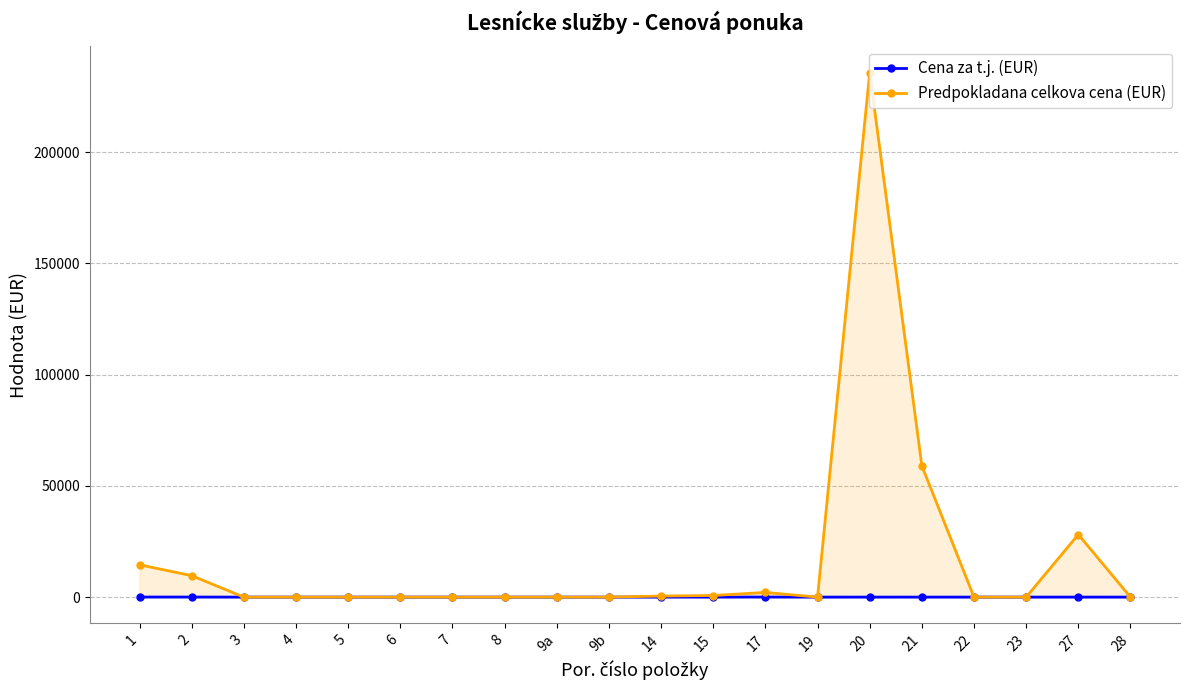

What is the greatest value displayed?

235777.6